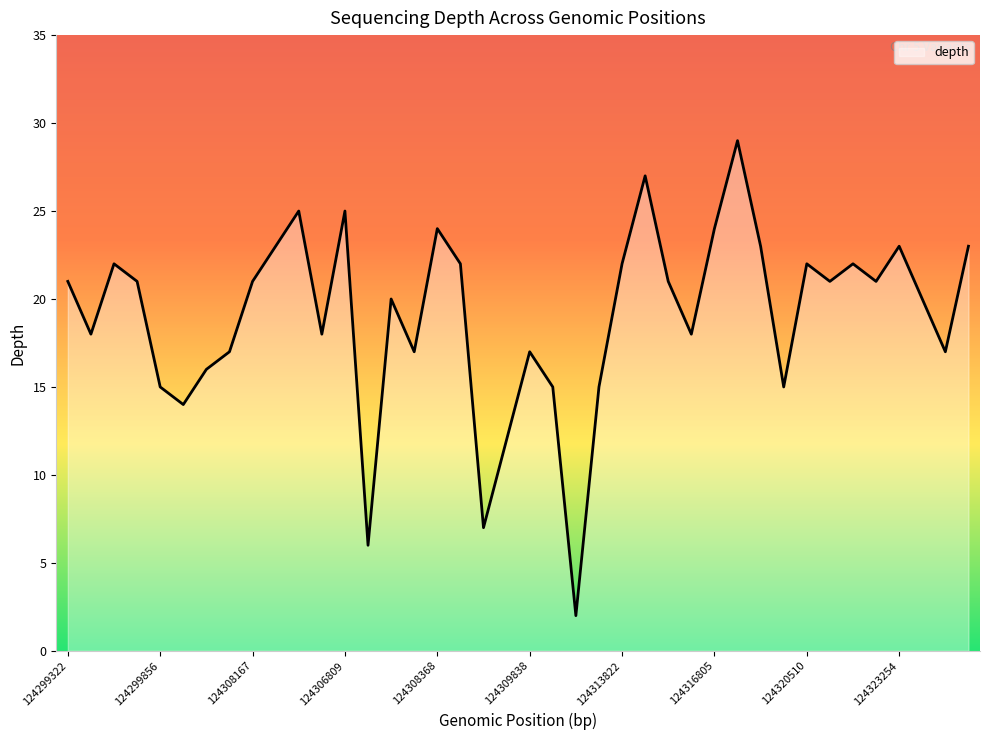

What is the maximum value shown in the chart?

29